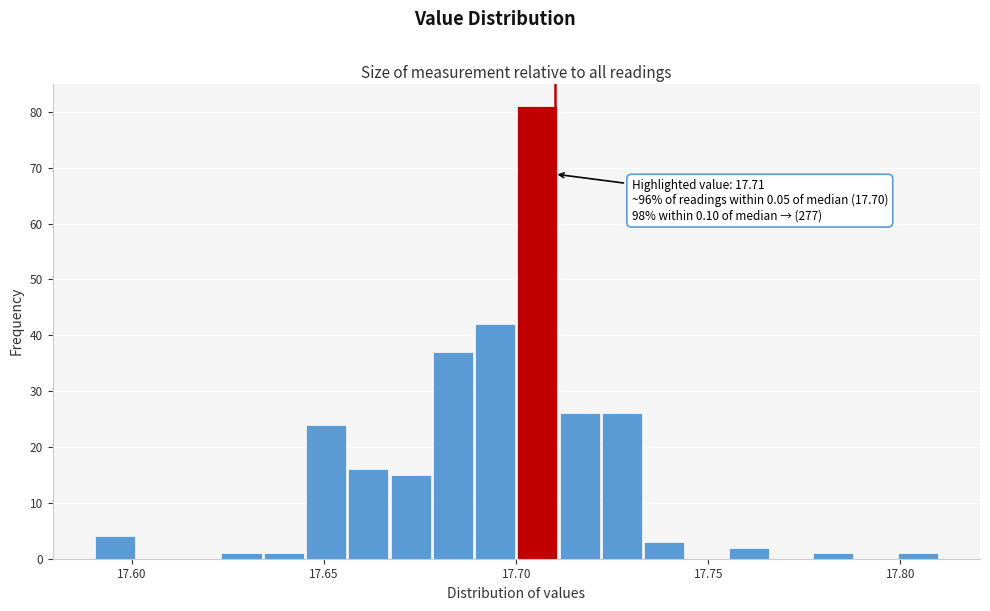

Around what value on the x-axis is the tallest bar? Give the approximate position of its centre, as read against the axis.

17.705